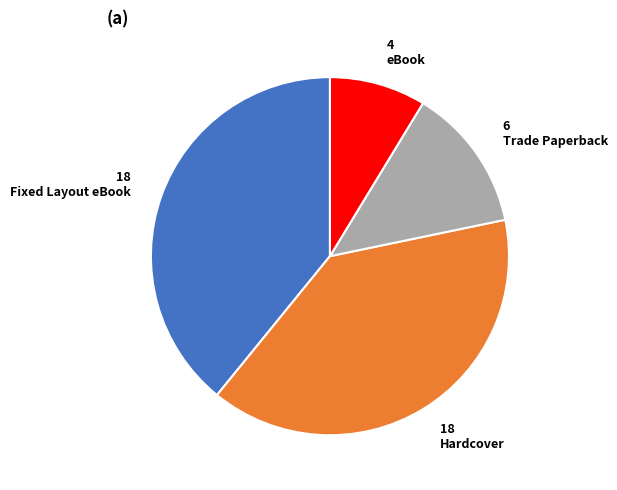

Is the sum of Fixed Layout eBook and Hardcover greater than half?

Yes